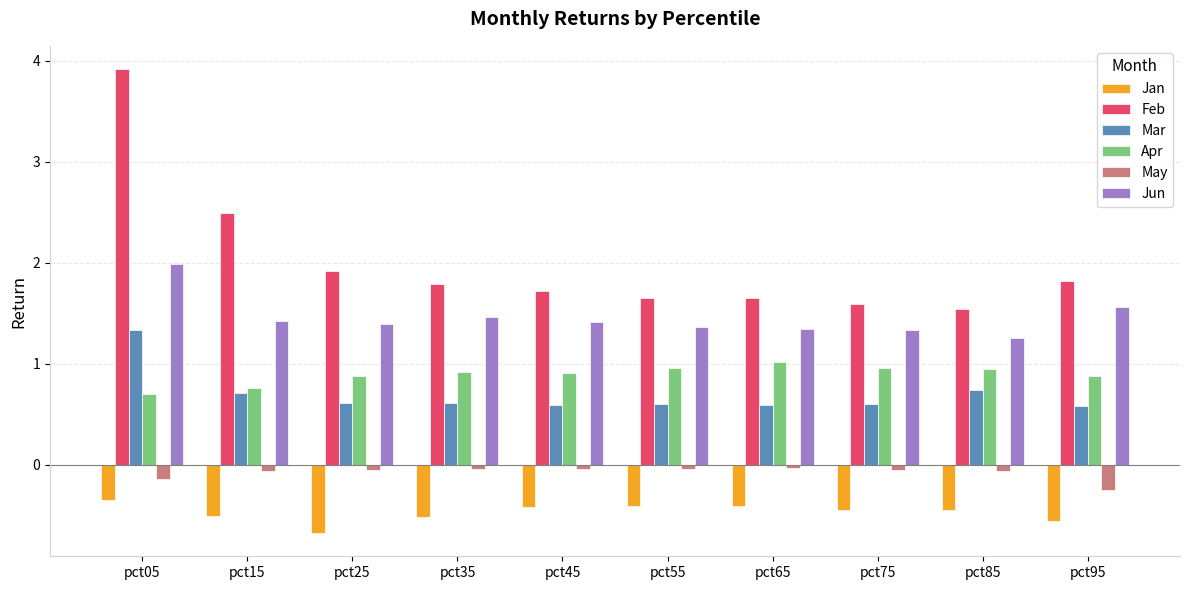

At which label does Jun reach its peak?

pct05